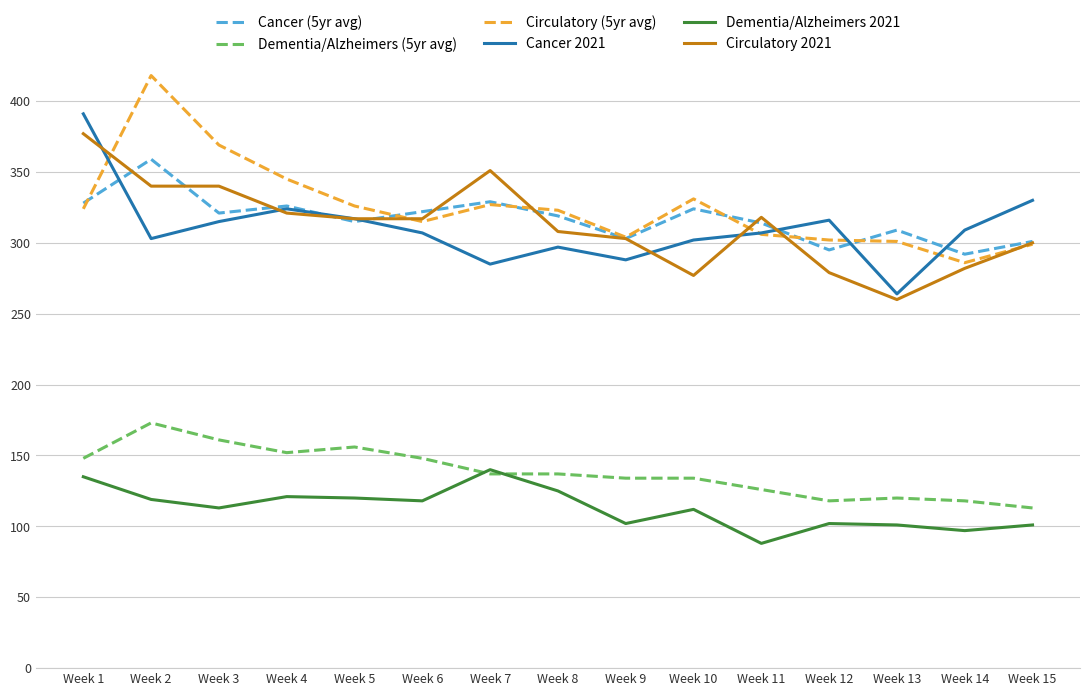

What is the total value across all series at Week 8?

1509